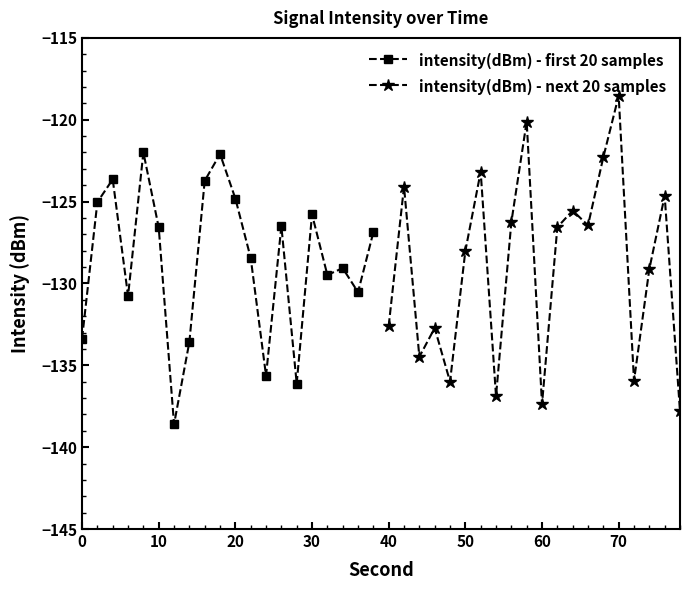

True or false: intensity(dBm) - first 20 samples has more than 0 interior local peaks.

True